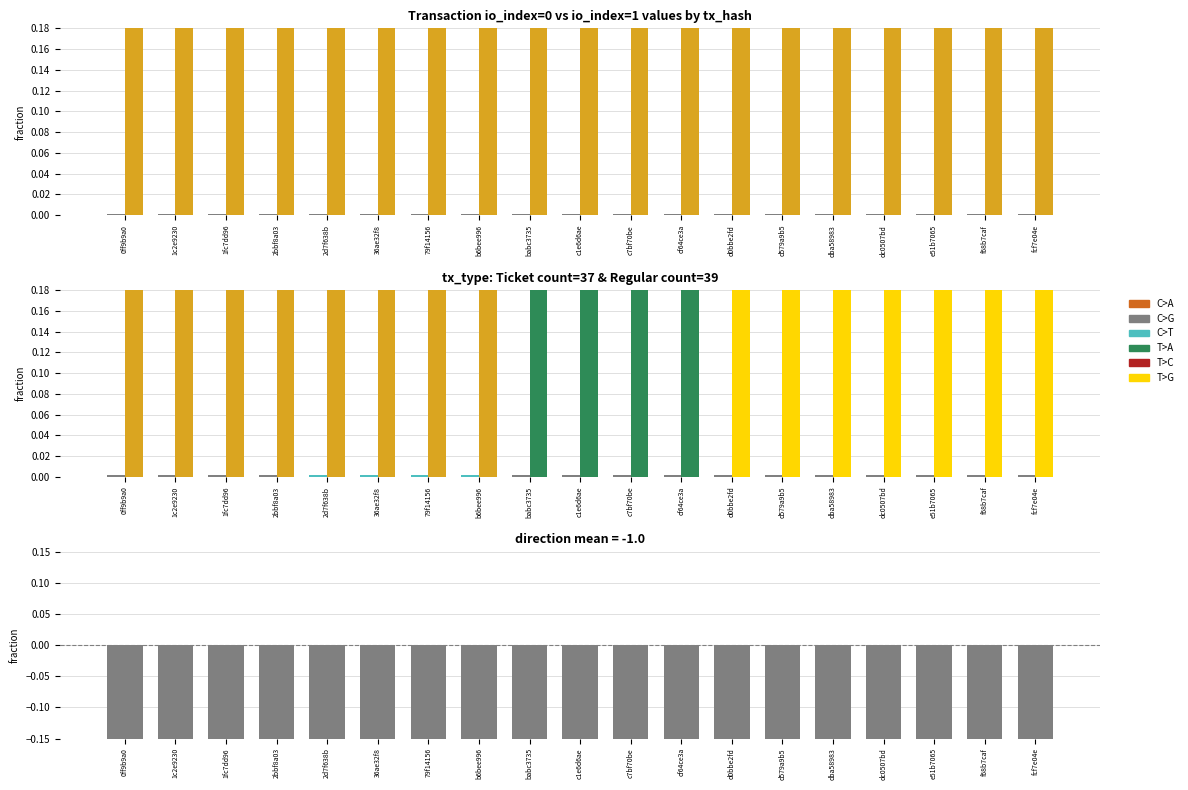

Is it true that io_index=0 value equals 0.0 at cf64ce3a?

False